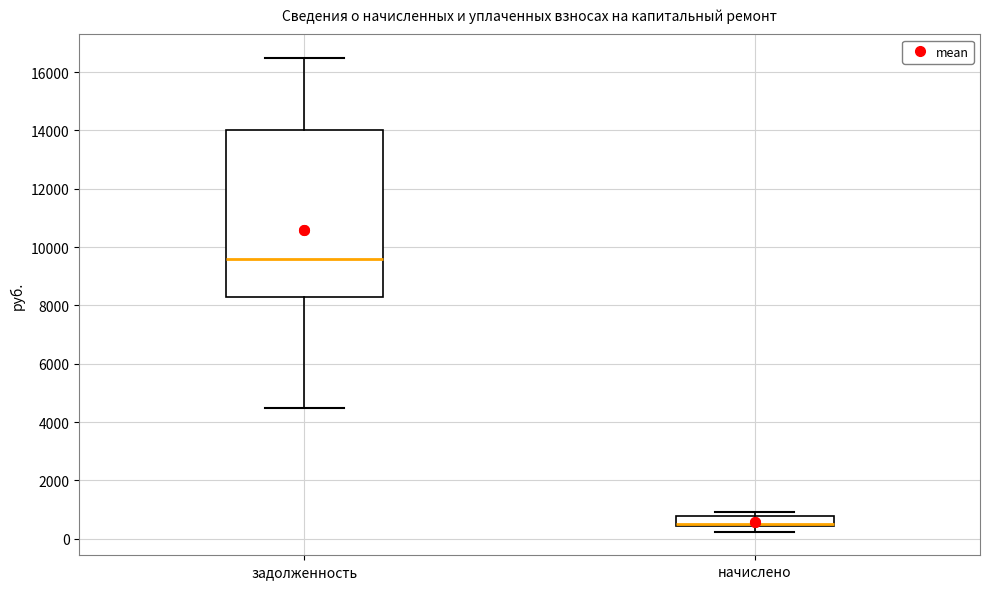

Reading left to right, read every box against the y-axis: the position of its median line, the range the box covers, and the ends of its whiskers. The values are not printed on the chart, so give them approximately, as read against the axis.

задолженность: median 9600, box 8400 to 14000, whiskers 4400 to 16400
начислено: median 600 (drawn on the box's lower edge), box 400 to 800, whiskers 200 to 1000